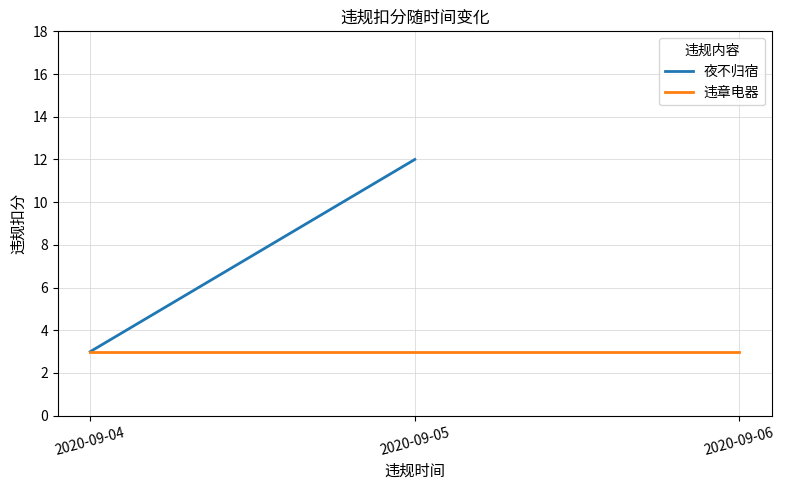

Which category has the lowest value across all series?

2020-09-04